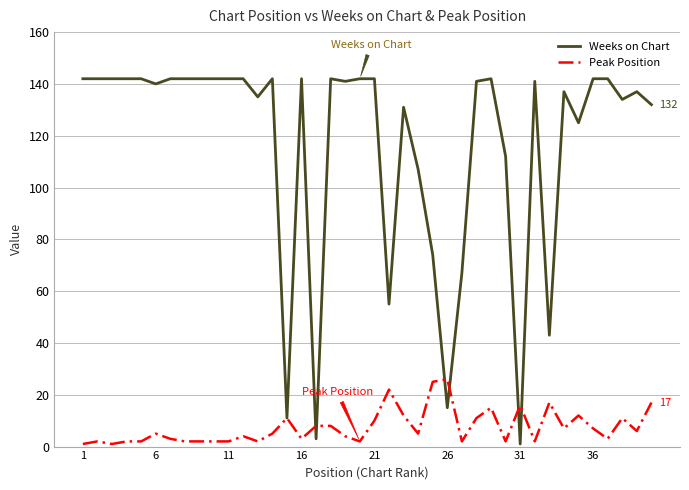

At how many categories does at least one series exceed 38?

36